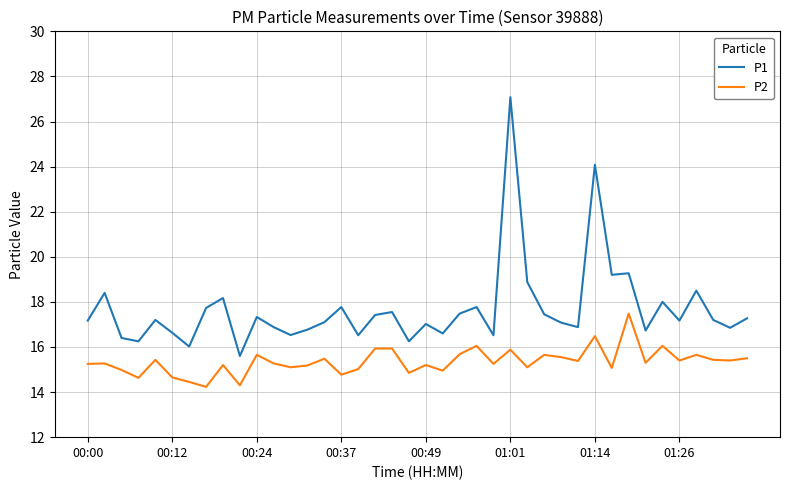

True or false: P2 and P1 intersect in this chart.

False